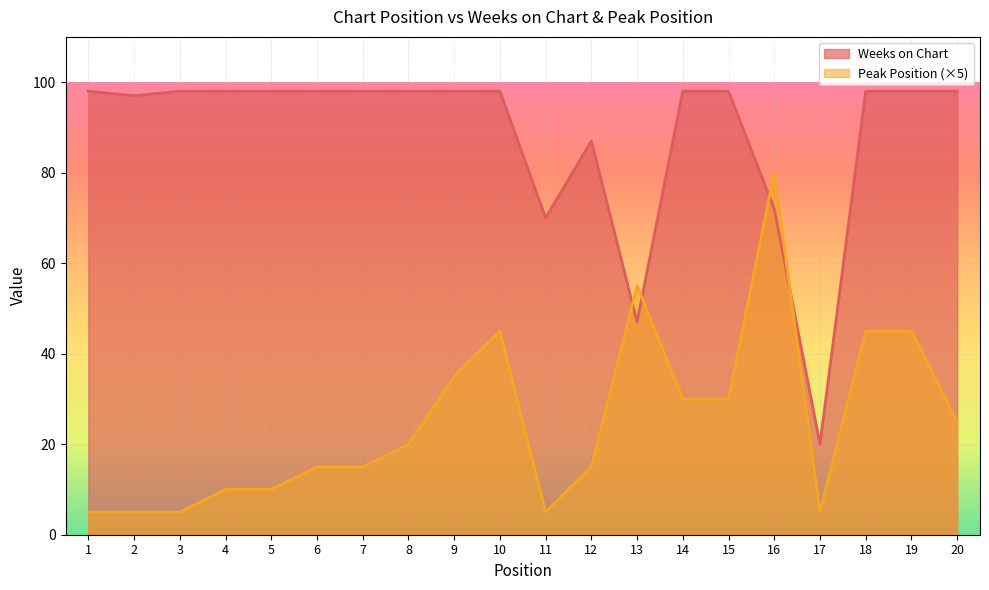

What is the value of the Weeks on Chart point at the 18th from the left?

98